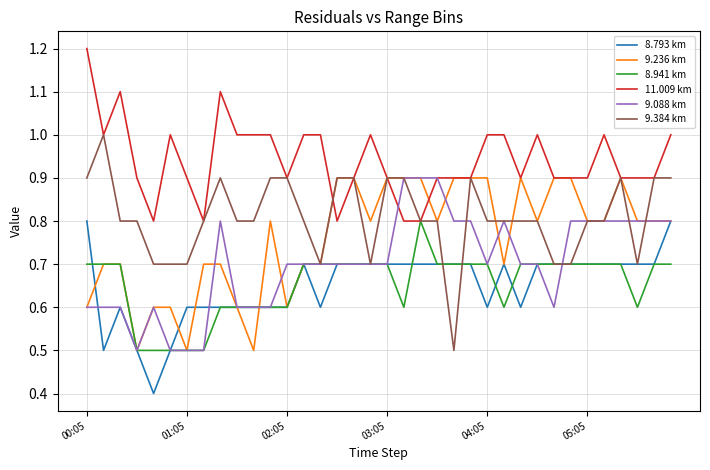

True or false: 8.793 km and 11.009 km intersect in this chart.

False